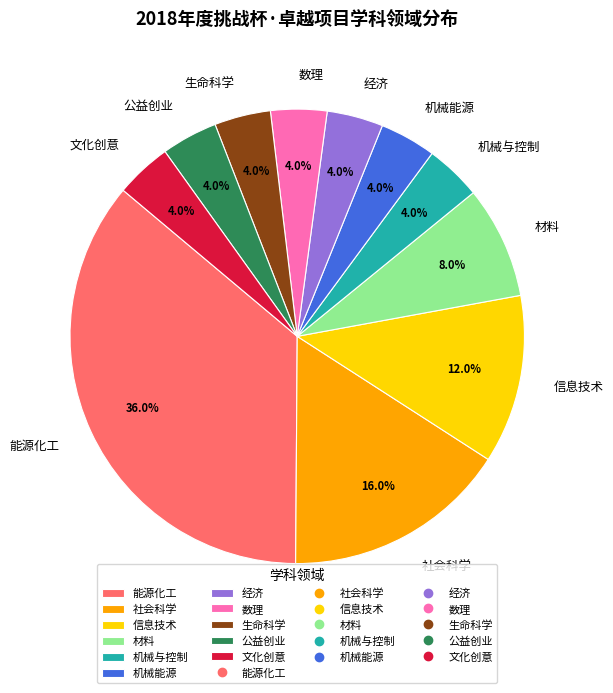

How many segments does this pie chart have?

11